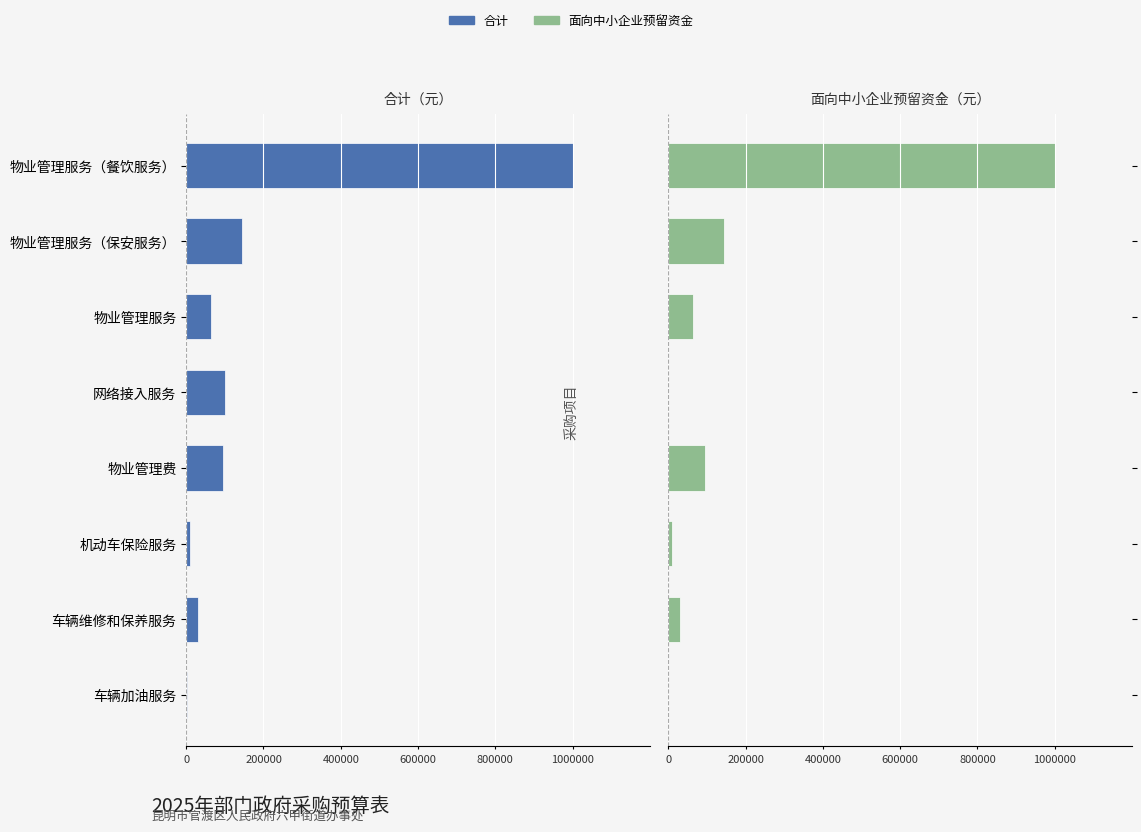

How many bars are there in each group?

2